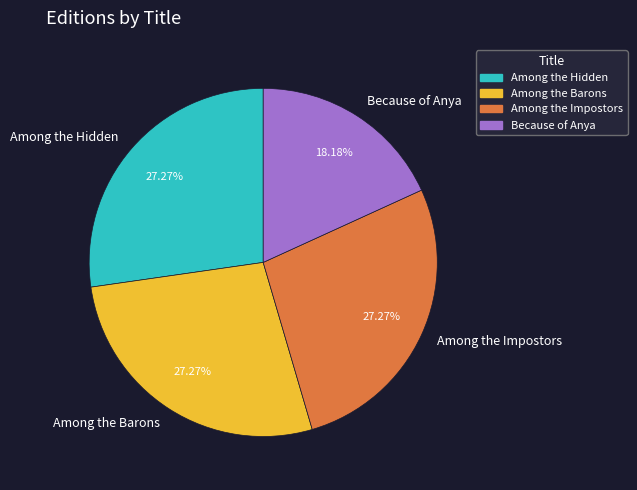

Count the number of slices in the pie.

4